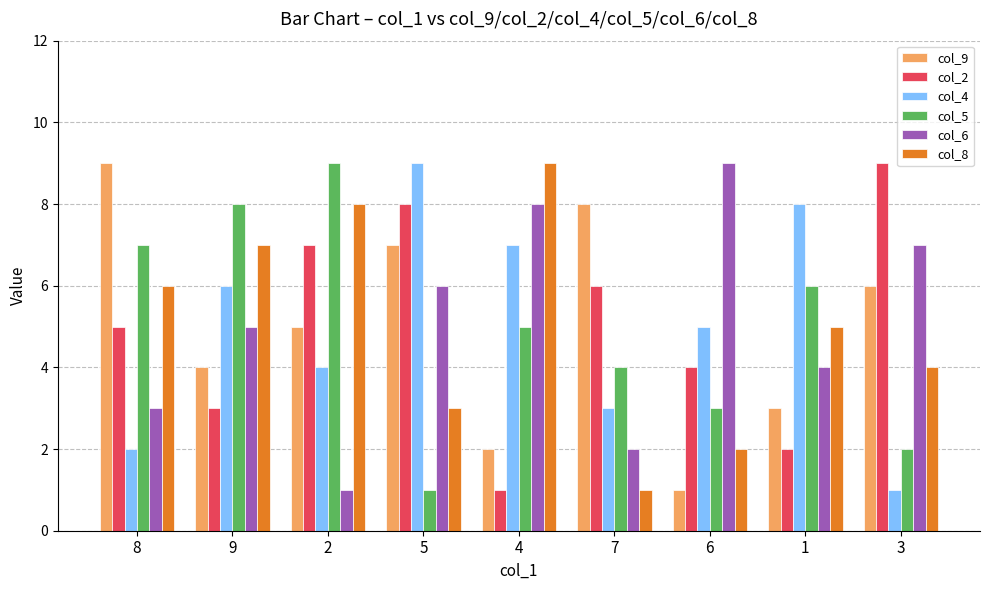

How many groups of bars are there?

9